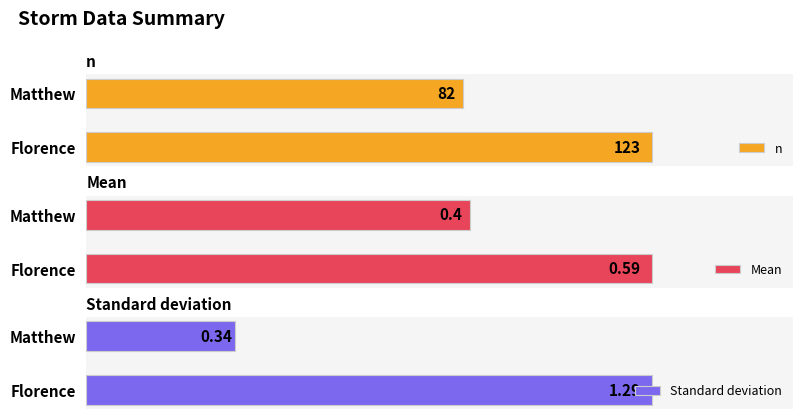

Rank the categories by n value from lowest to highest.

Matthew, Florence